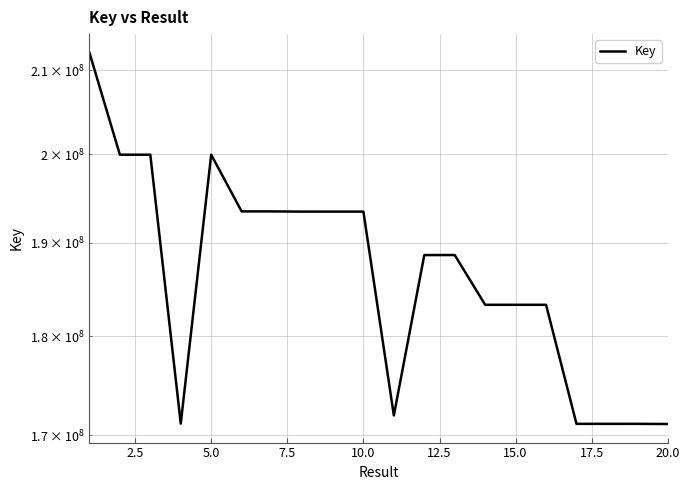

Count the number of values greater than 188677975.

9